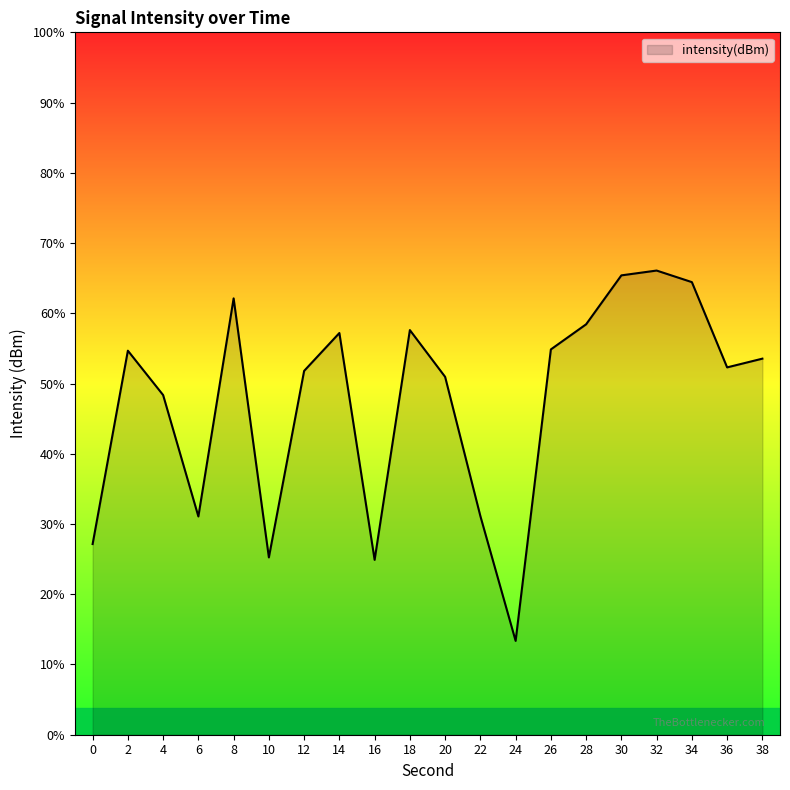

List the labels in order of value, smallest first.

24, 16, 10, 0, 6, 22, 4, 20, 12, 36, 38, 2, 26, 14, 18, 28, 8, 34, 30, 32